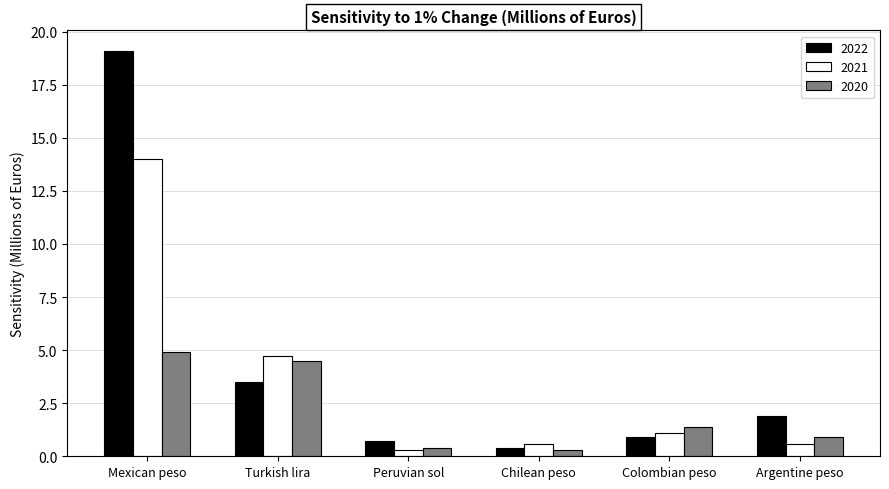

What is the total value across all series at Argentine peso?

3.4